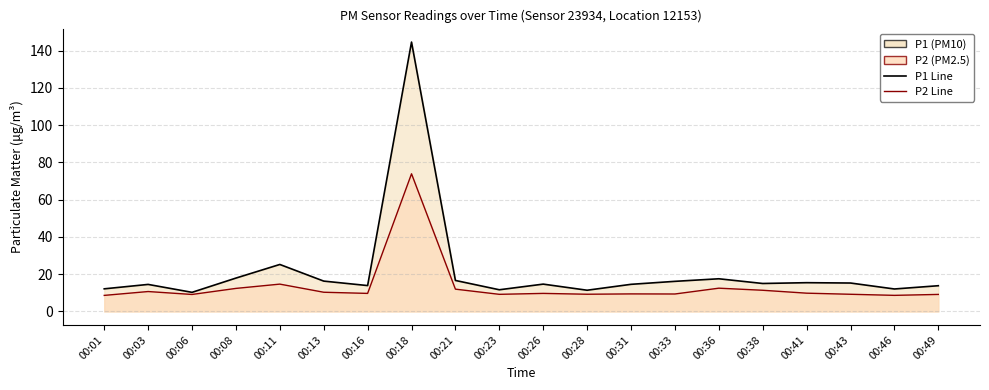

What is the difference between the P1 Line values at 00:41 and 00:31?

0.9